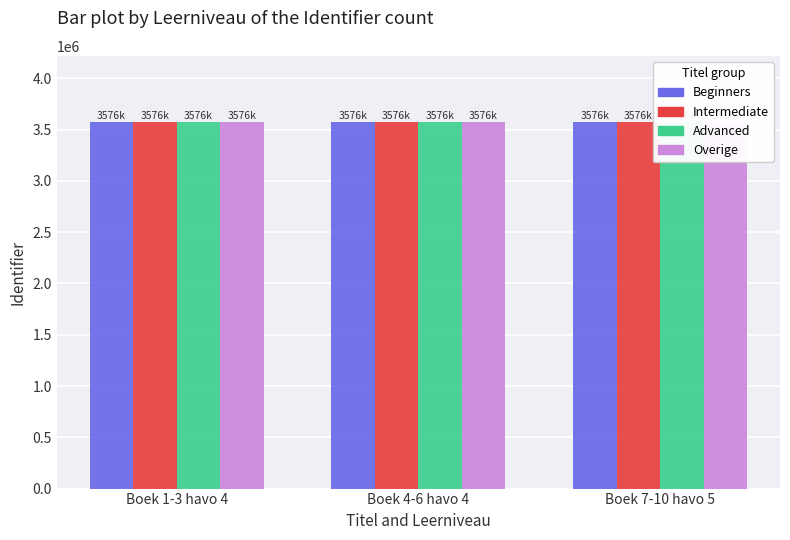

At which category is the sum across all series the highest?

Boek 7-10 havo 5